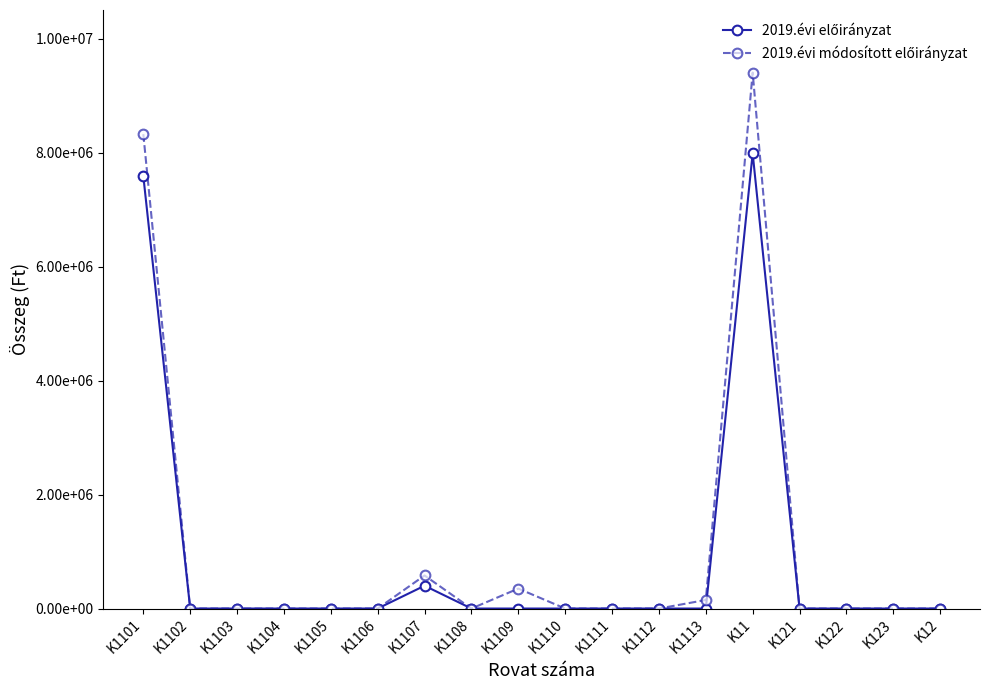

Is this an area chart (filled region under the line)?

No